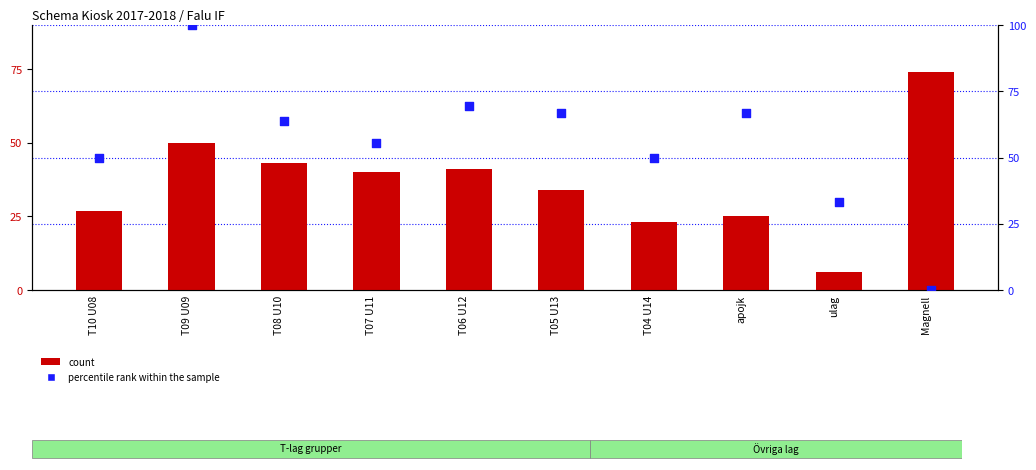

At how many categories does at least one series exceed 19?

10